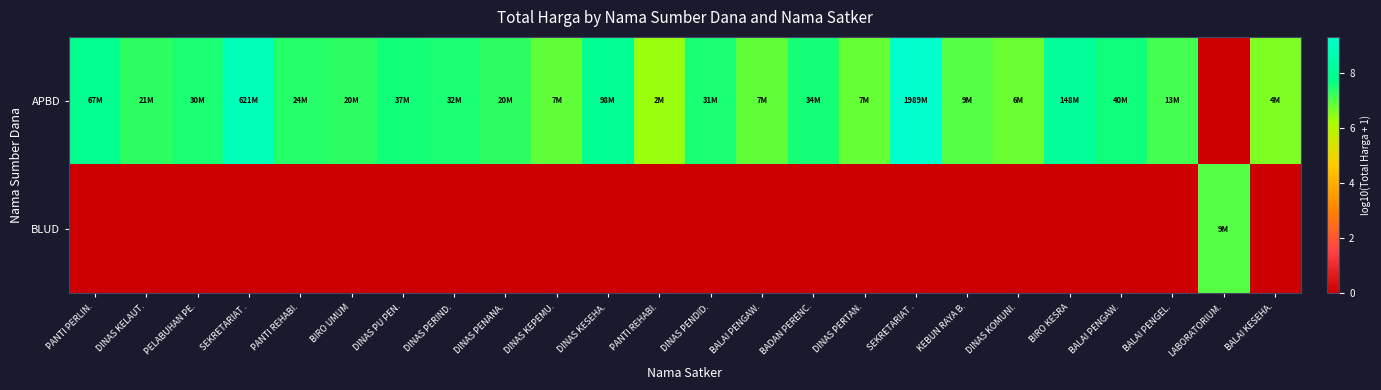

Which series has the largest range (max minus min)?

APBD